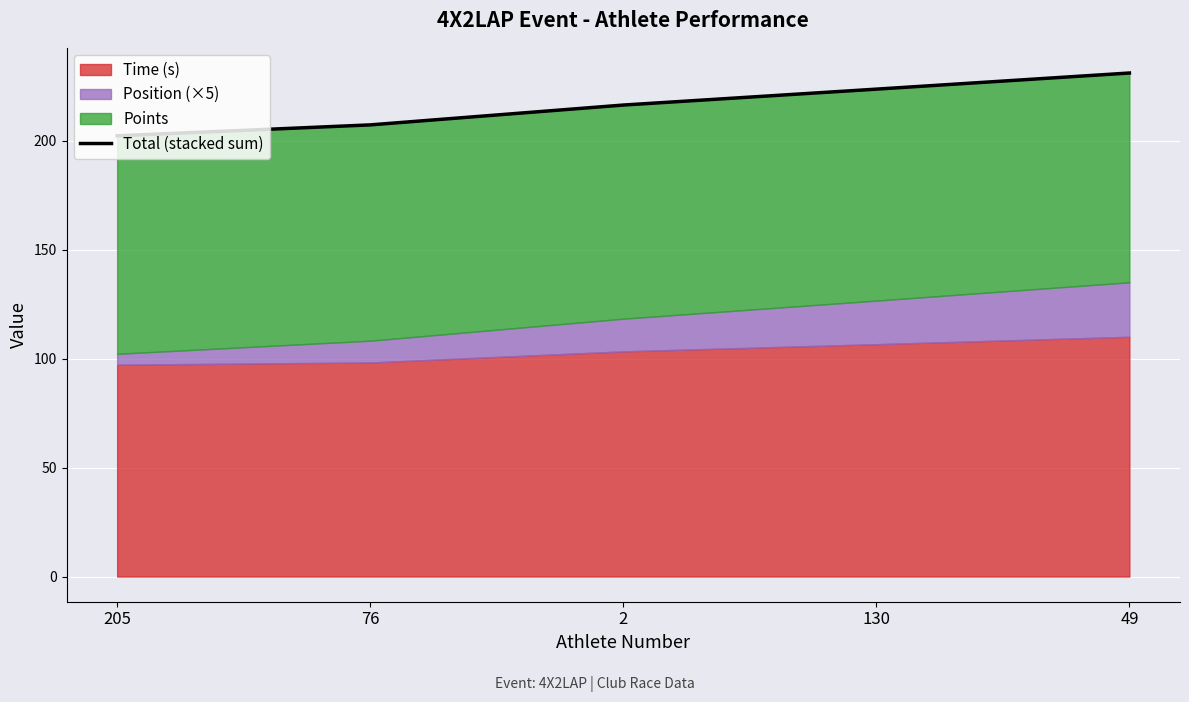

Rank the categories by value from lowest to highest.

205, 76, 2, 130, 49